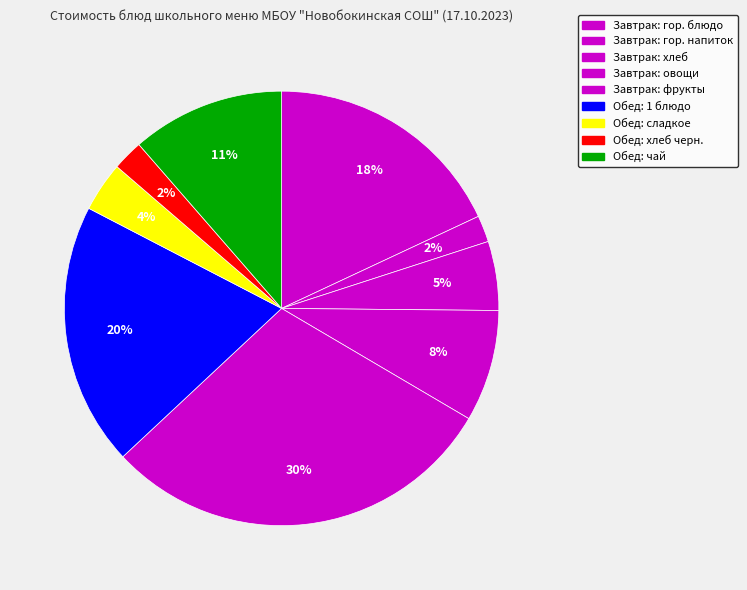

How many segments does this pie chart have?

9